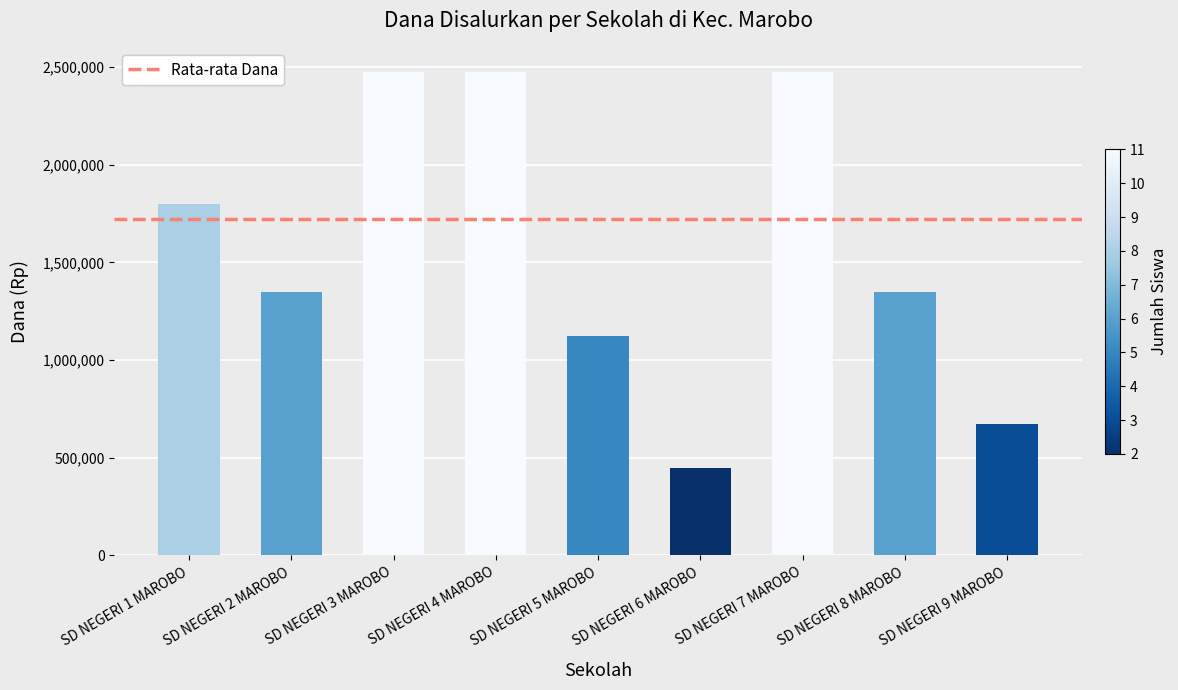

Approximately how many times larger is the value at SD NEGERI 7 MAROBO compared to SD NEGERI 1 MAROBO?

1.4